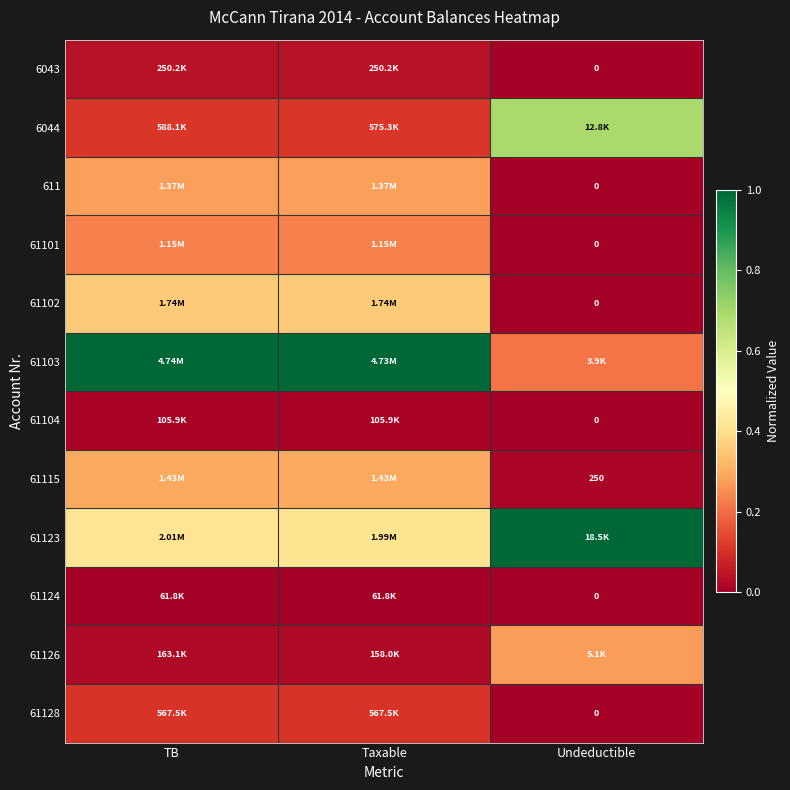

The value of 61115 at TB is 0.2. True or false?

False